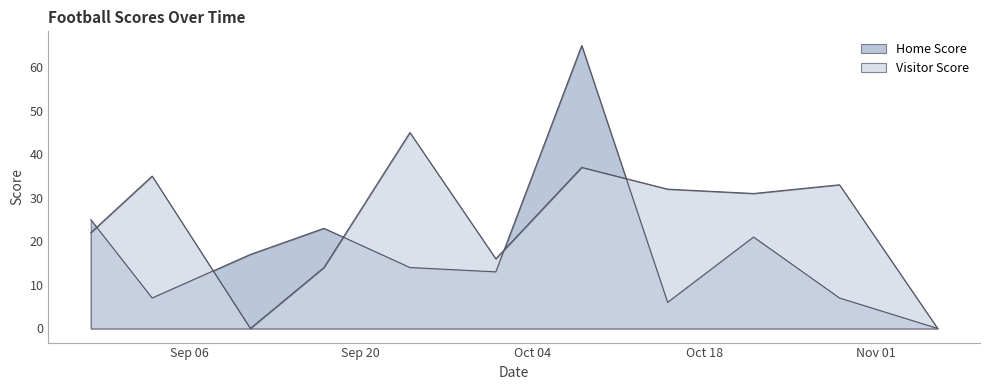

At 2021-08-29, list the series in order from largest to smallest.

Home Score, Visitor Score